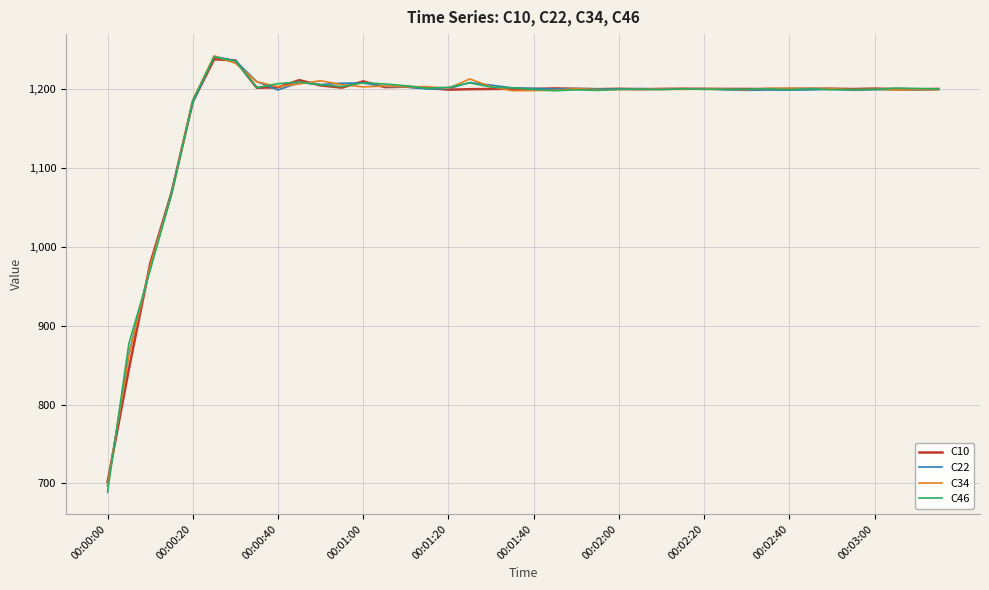

Which series has the widest spread of values?

C46